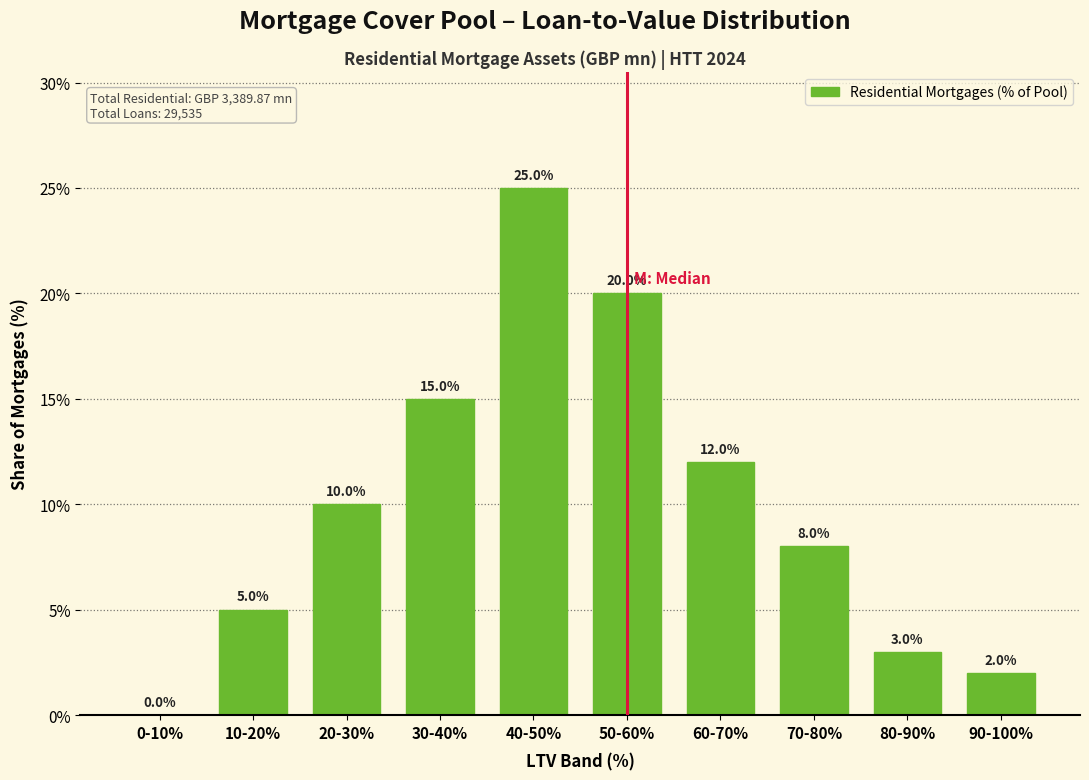

Reading left to right, what are all the values shown in this chart?

0-10%=0	10-20%=5	20-30%=10	30-40%=15	40-50%=25	50-60%=20	60-70%=12	70-80%=8	80-90%=3	90-100%=2